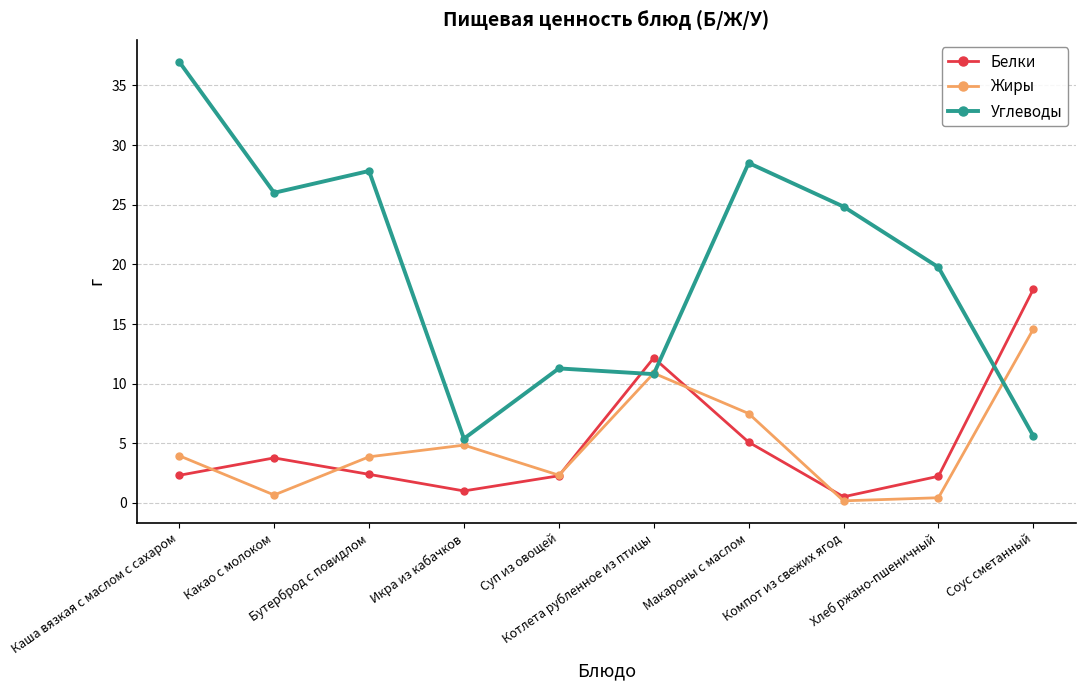

Where is the first local minimum for Углеводы?

Какао с молоком